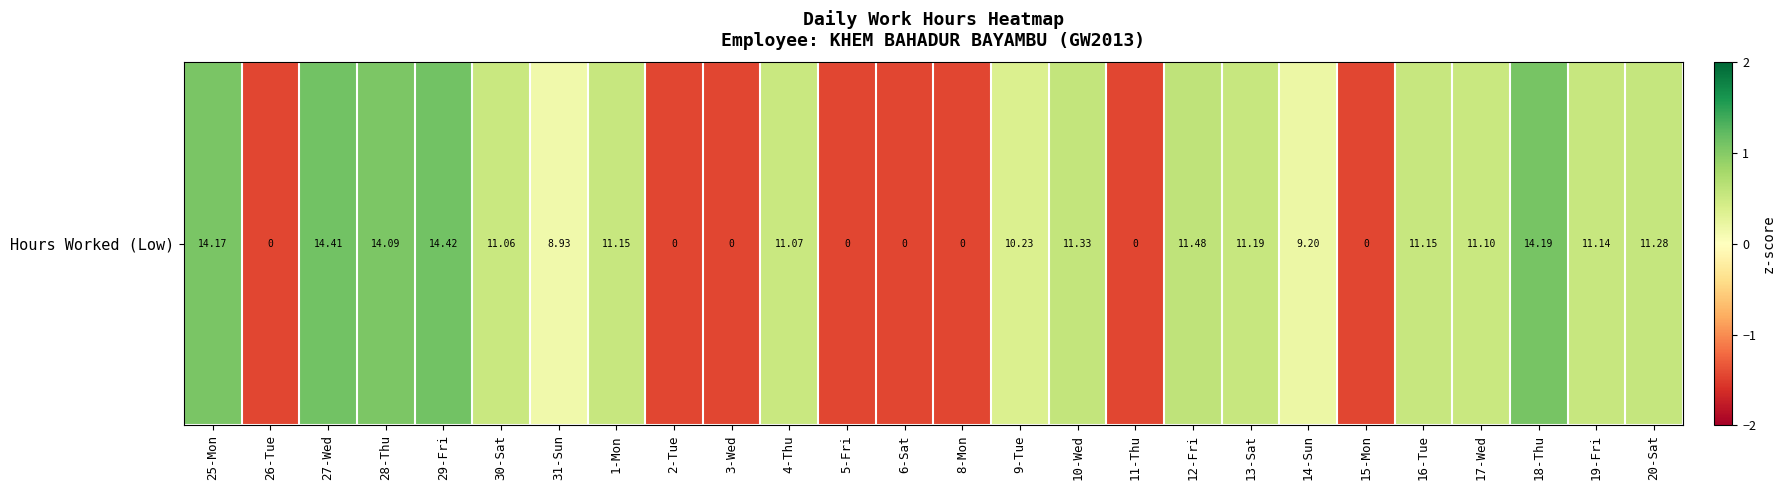

List the labels in order of value, largest first.

29-Fri, 27-Wed, 18-Thu, 25-Mon, 28-Thu, 12-Fri, 10-Wed, 20-Sat, 13-Sat, 1-Mon, 16-Tue, 19-Fri, 17-Wed, 4-Thu, 30-Sat, 9-Tue, 14-Sun, 31-Sun, 26-Tue, 2-Tue, 3-Wed, 5-Fri, 6-Sat, 8-Mon, 11-Thu, 15-Mon